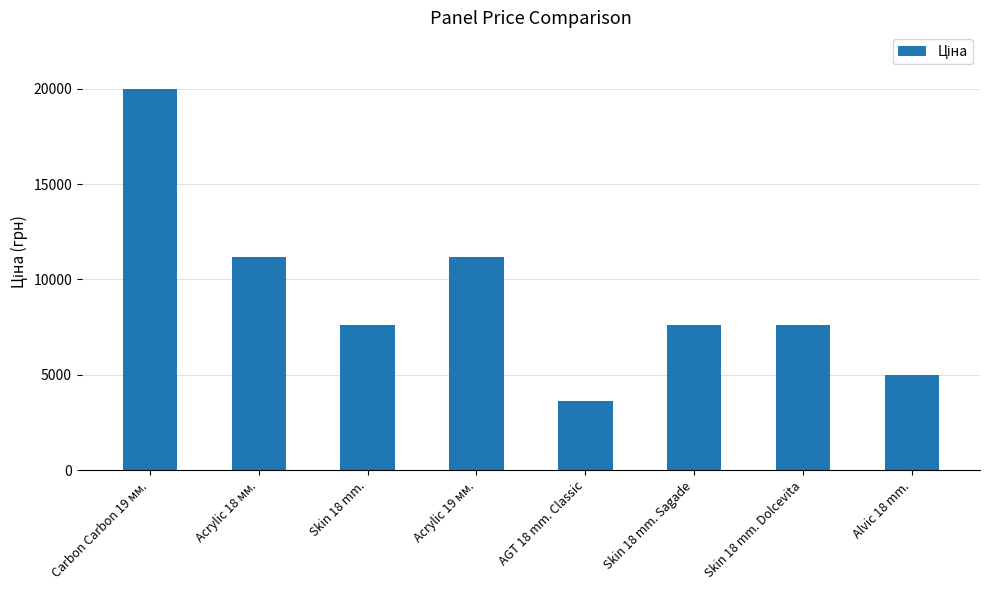

Read the value at Acrylic 19 мм..

11188.2